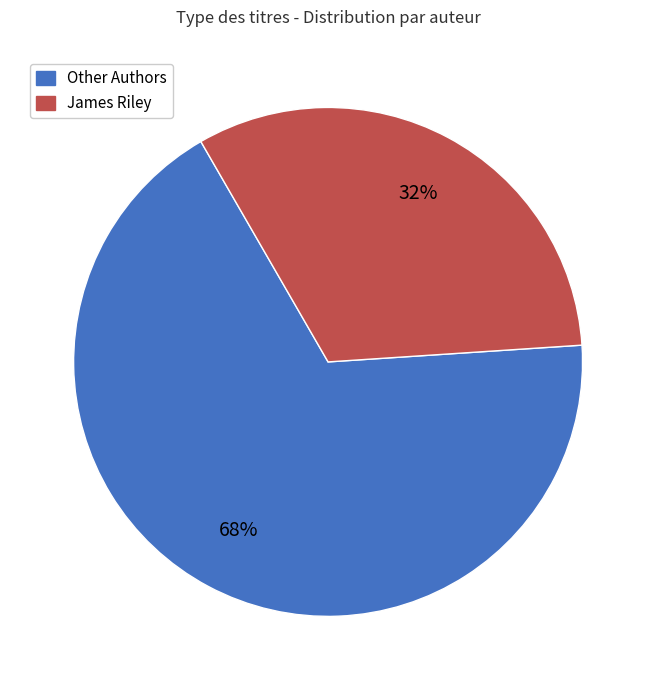

Does any single category account for the majority?

Yes